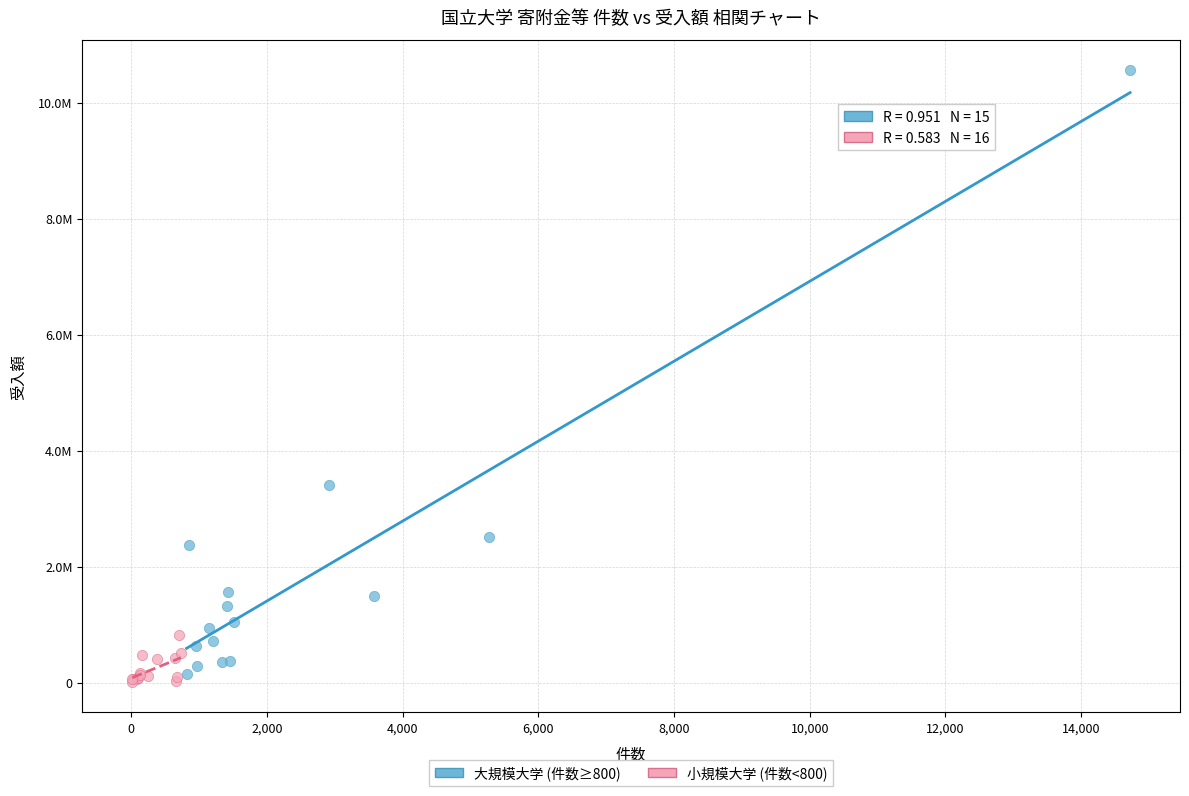

What are all the series names shown in the legend?

大規模大学 (件数≥800), 小規模大学 (件数<800)